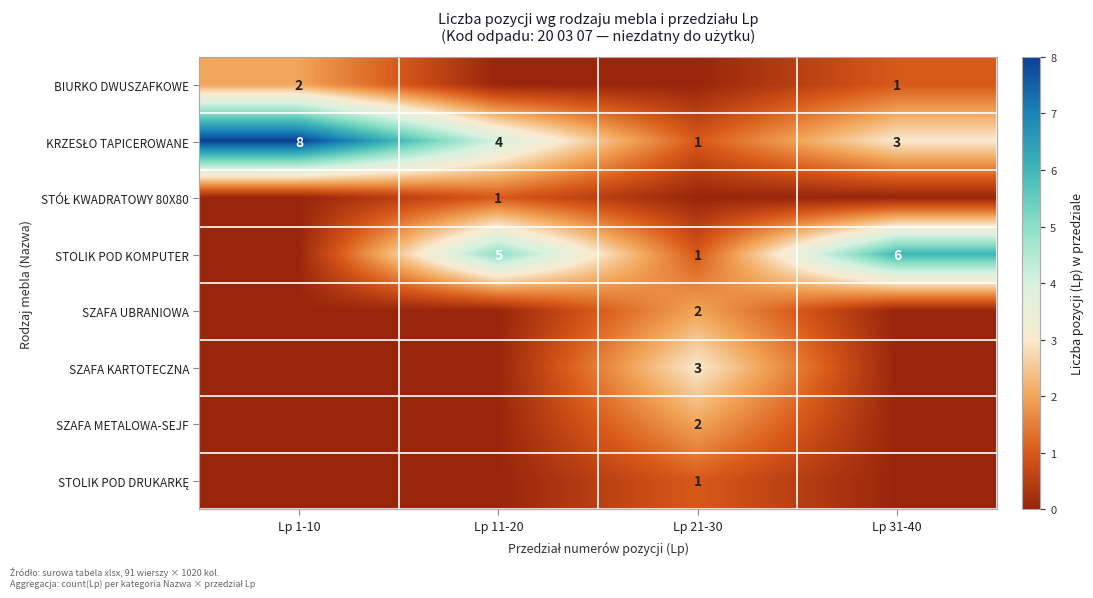

The SZAFA METALOWA-SEJF series shows 4 at Lp 21-30. True or false?

False